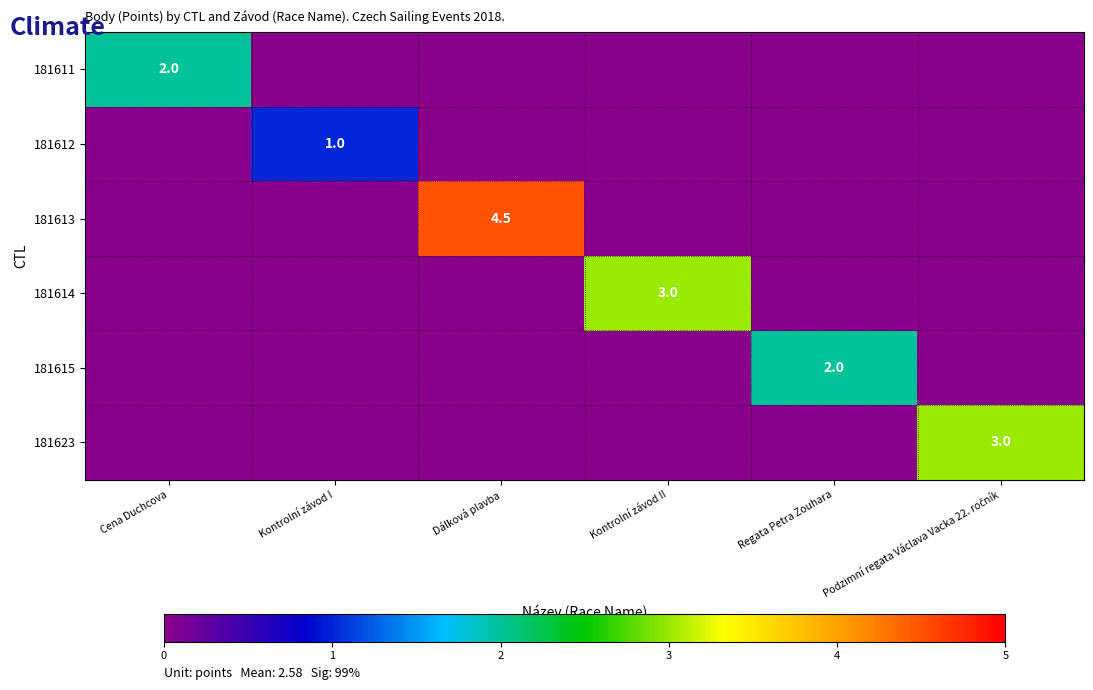

What is the difference between the maximum and minimum values in the 181623 series?

3.0